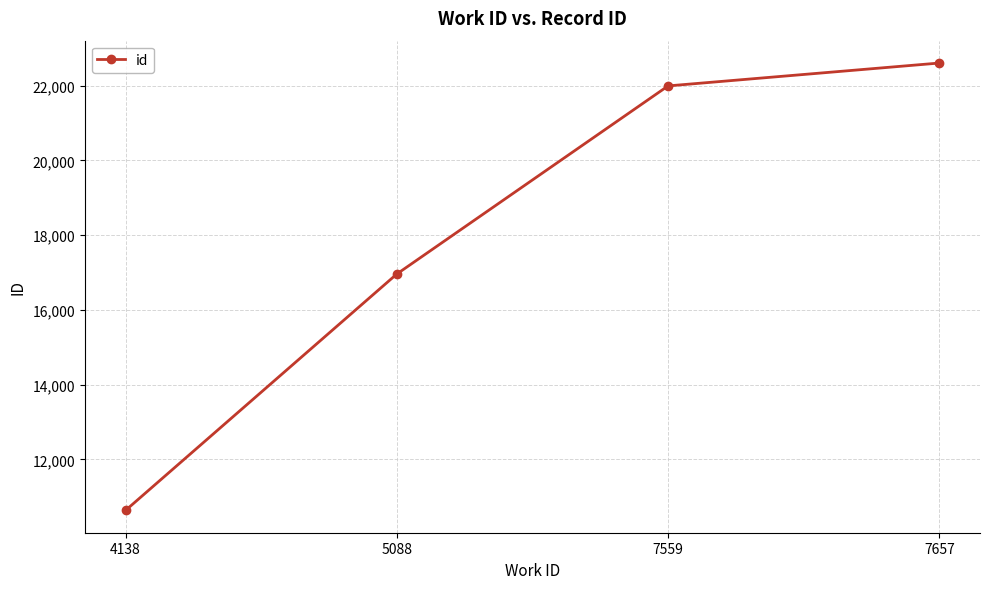

The value at 7559 is 9884. True or false?

False